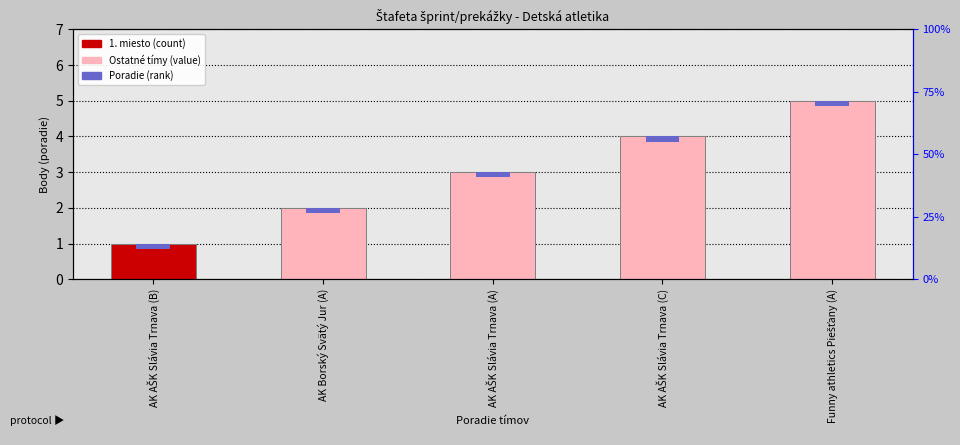

How many values are below 3?

2